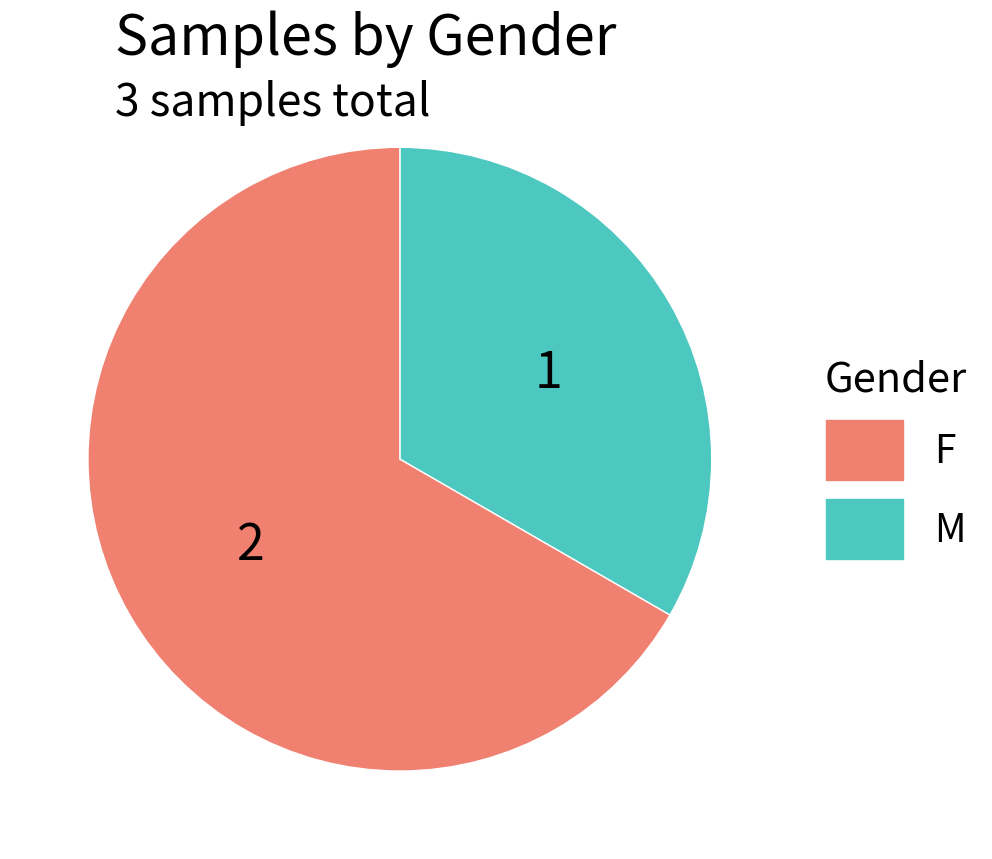

Is there a majority slice in this chart?

Yes